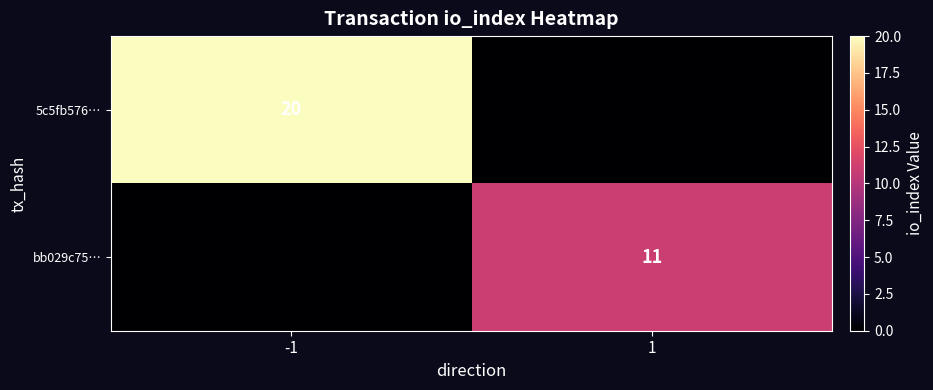

Is it true that 5c5fb576… equals 20 at -1?

True